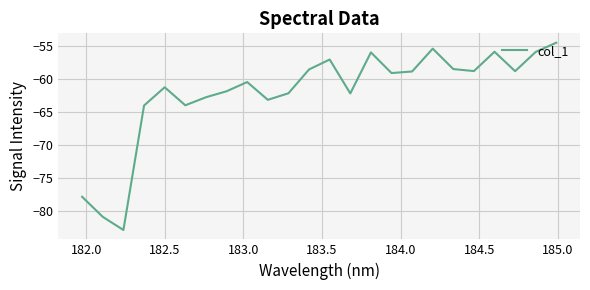

What is the maximum value shown in the chart?

-54.4